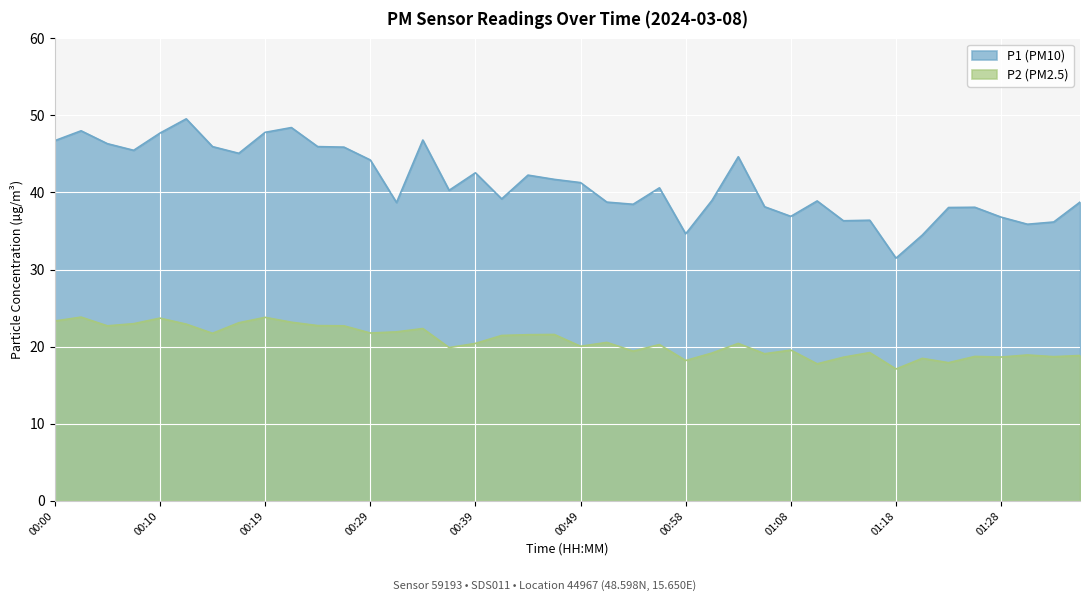

What is the sum of all P1 values?

1652.2